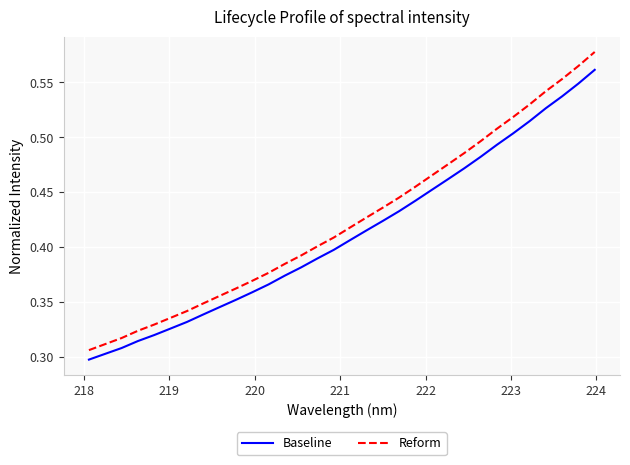

Which series has the widest spread of values?

Reform